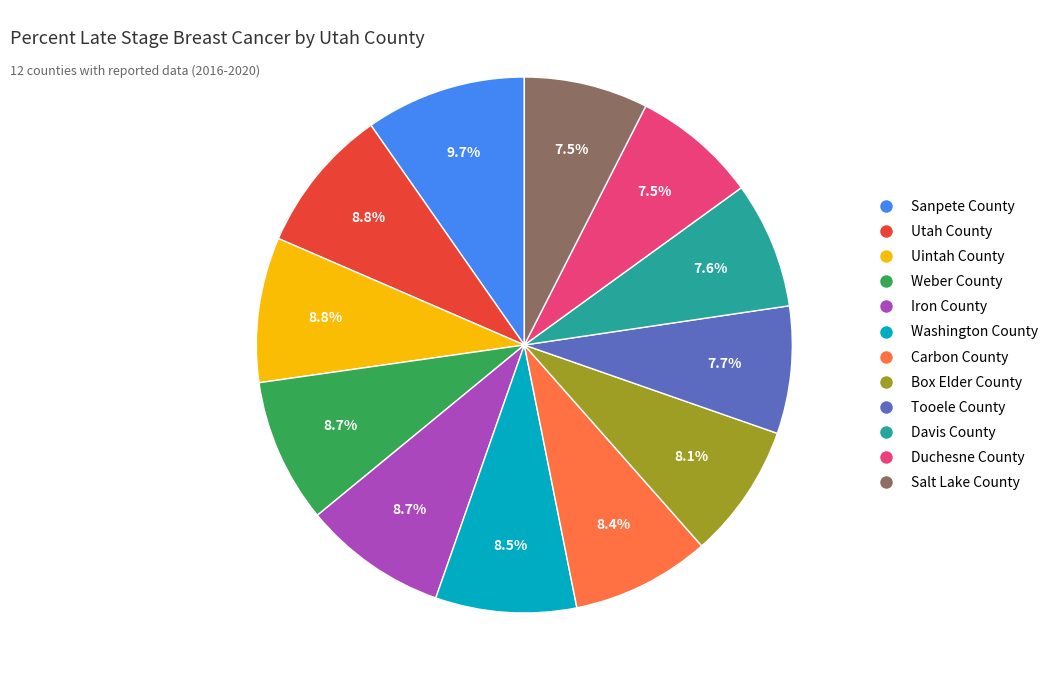

What is the largest slice in the pie chart?

Sanpete County